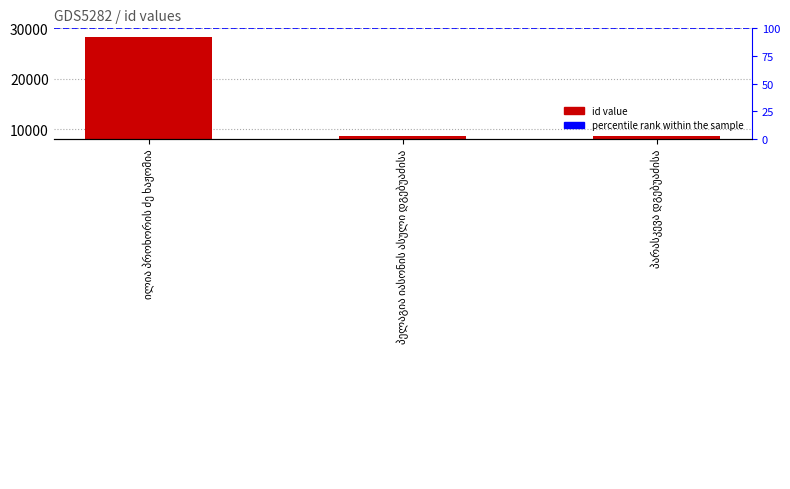

What is the change in value from ილია პროხორის ძე ხაჟომია to პელაგია იასონის ასული დგებუაძისა?

-19728